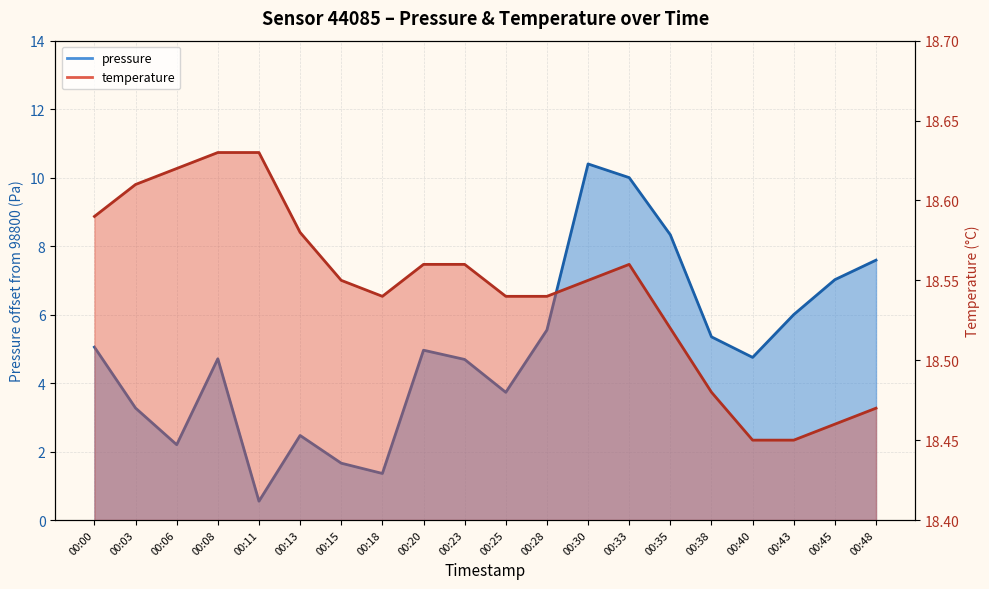

What is the total value across all series at 00:03?

21.9